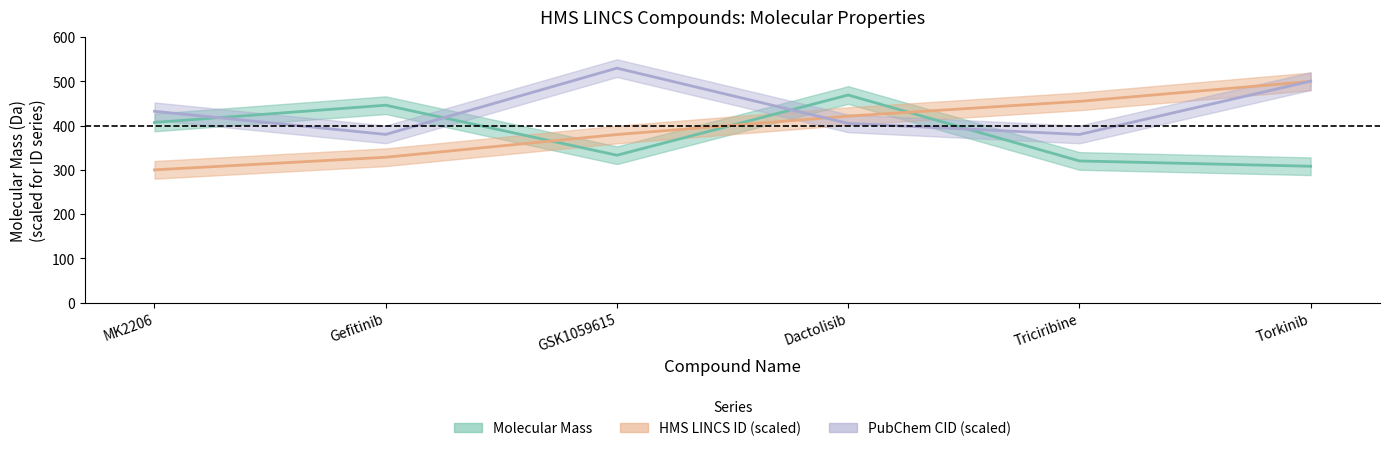

What is the total value across all series at Dactolisib?

1295.8